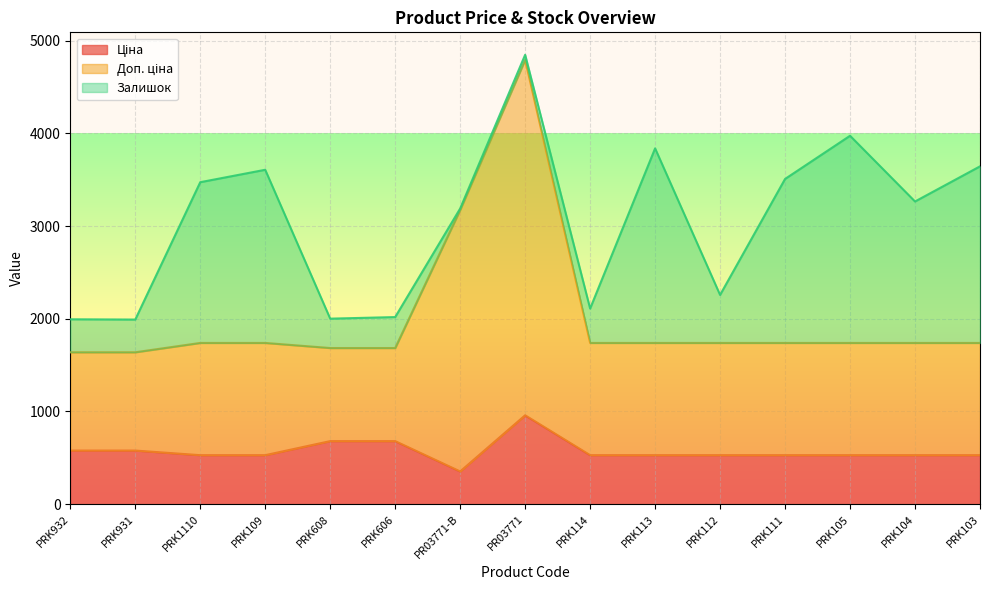

Is the value of Ціна at PRK114 greater than the value of Доп. ціна at PRK105?

No